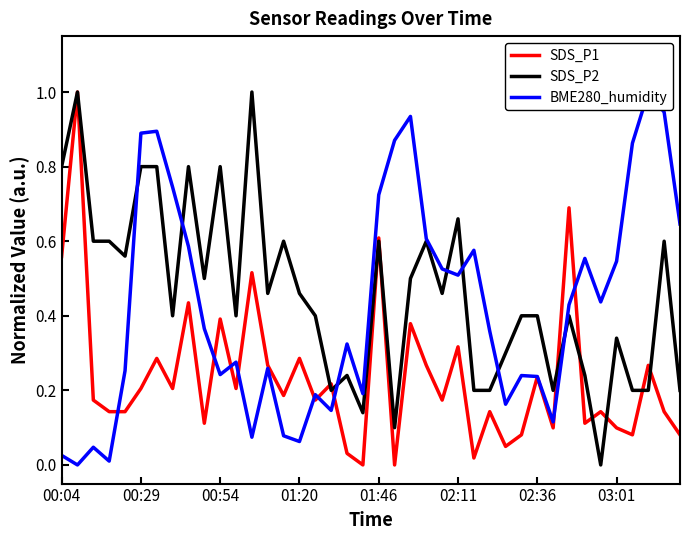

Which series has the largest total across all categories?

SDS_P2